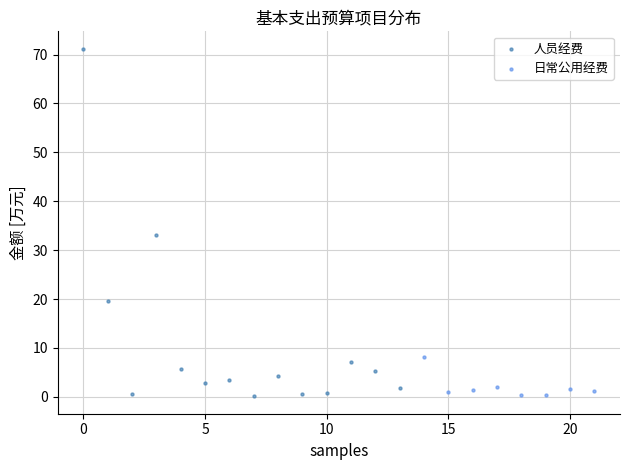

Which series contains the highest Y value?

人员经费